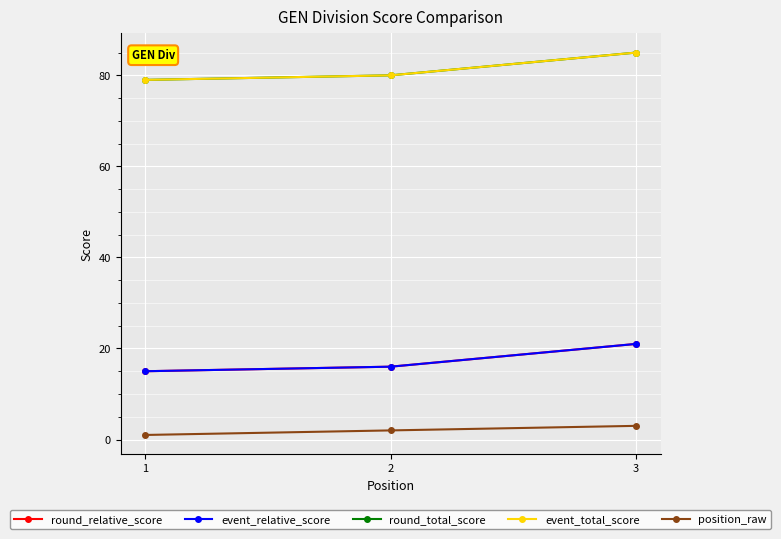

Is this an area chart (filled region under the line)?

No